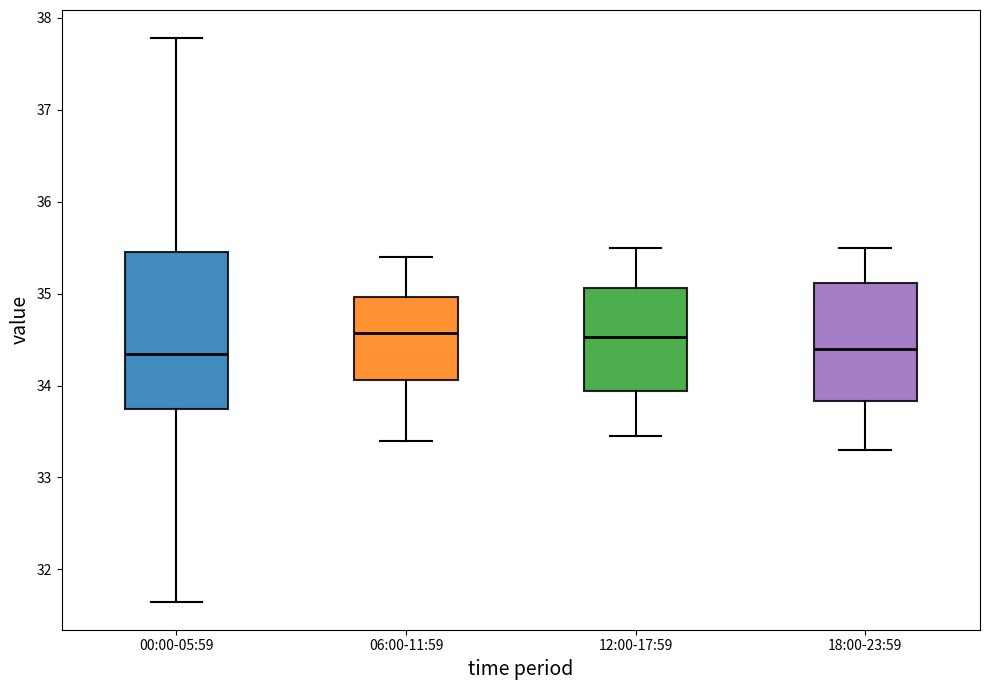

Which box is the tallest, from its lower edge to its upper edge?

00:00-05:59